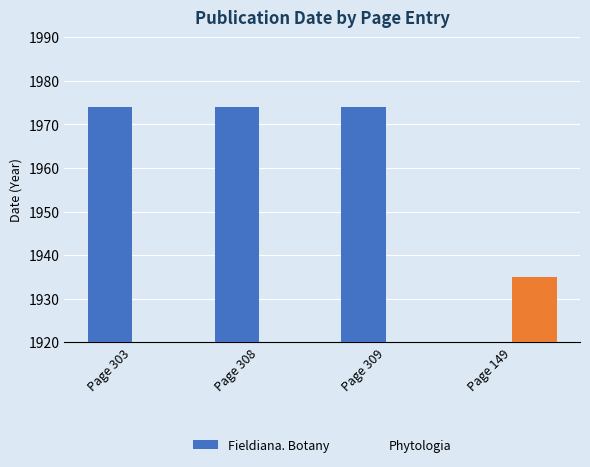

What is the sum of all Fieldiana. Botany values?

5922